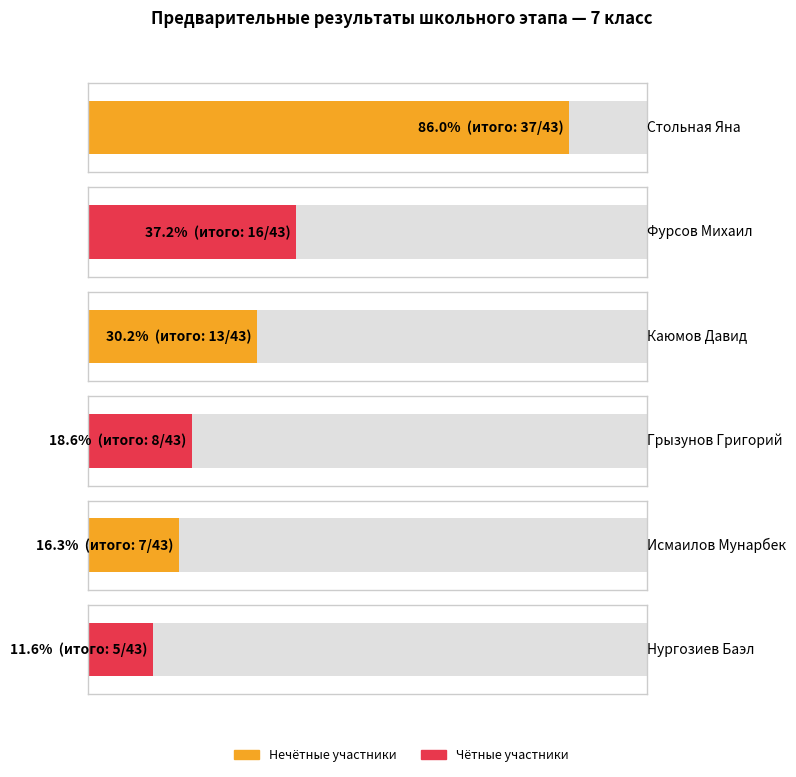

What is the label of the 5th bar from the left?

Исмаилов Мунарбек